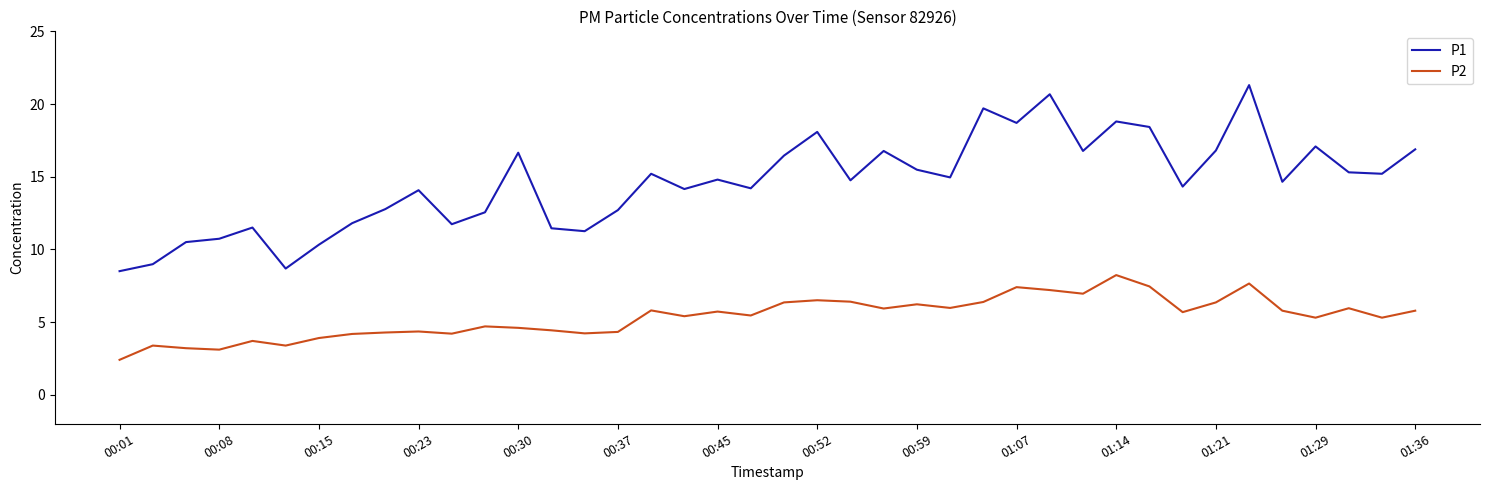

What is the maximum value for P1?

21.3